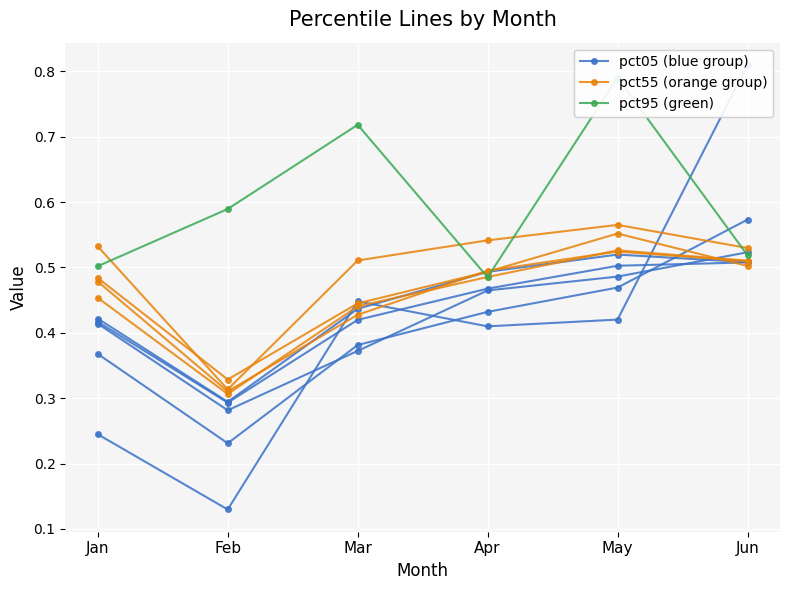

Reading left to right, list all the values displayed in this chart.

pct05: 0.2	0.1	0.4	0.4	0.4	0.8
pct55: 0.5	0.3	0.4	0.5	0.5	0.5
pct95: 0.5	0.6	0.7	0.5	0.8	0.5